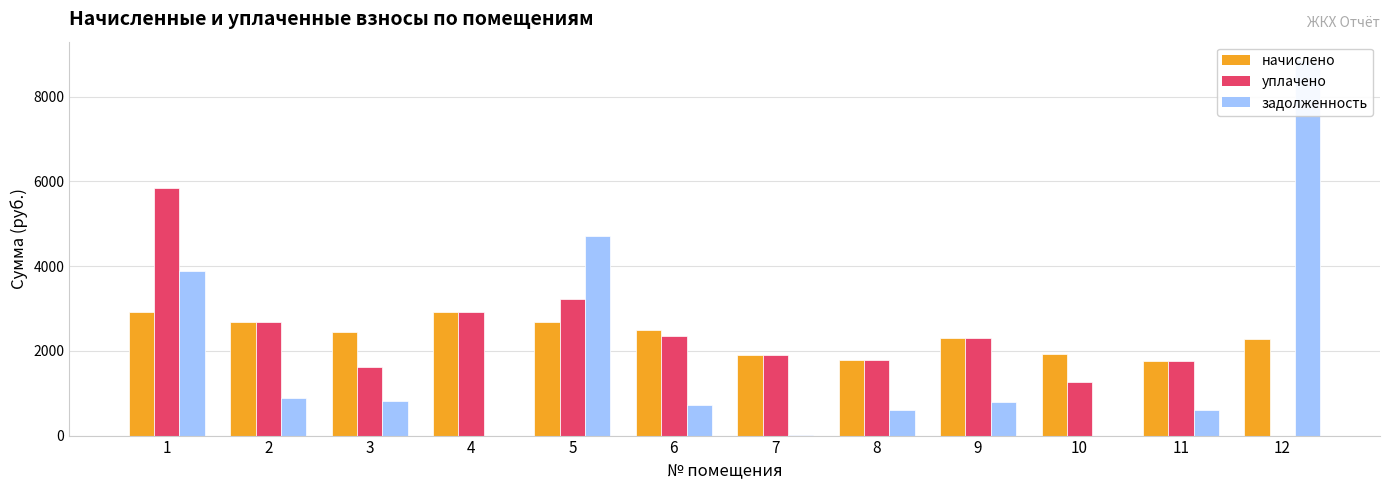

What is the approximate value of уплачено at 8?

1778.0